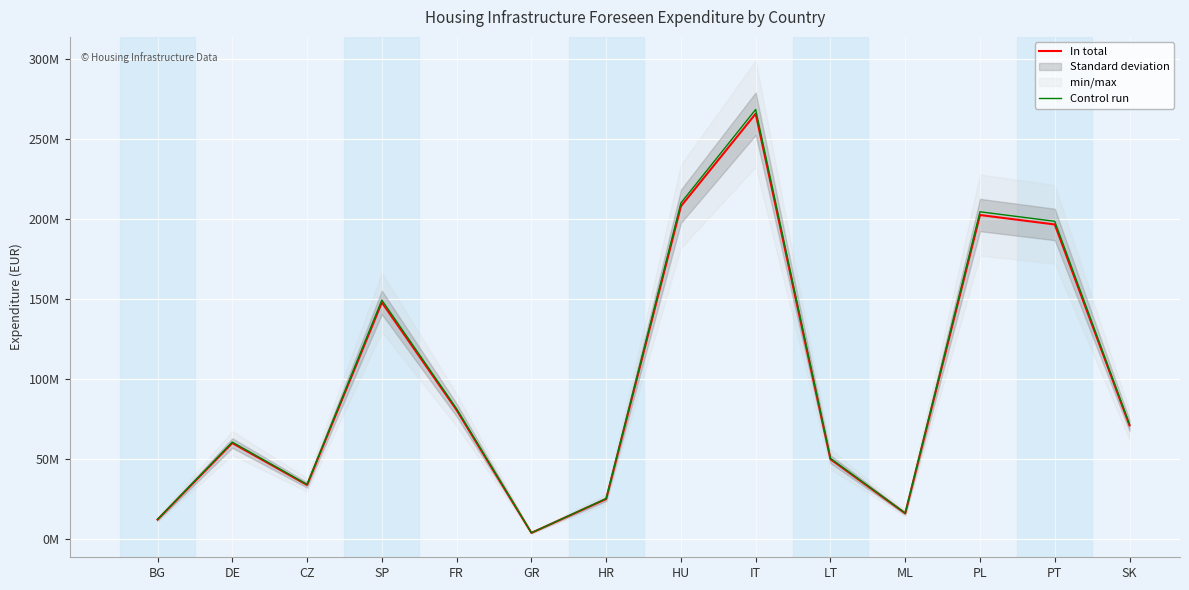

Reading left to right, what are all the values shown in this chart?

In total: BG=12133604.0	DE=60000000.0	CZ=33781275.2	SP=147985979.0	FR=80687490.4	GR=3817818.0	HR=25000000.0	HU=208143551.0	IT=266053247.0	LT=49931530.0	ML=15998670.0	PL=202675050.0	PT=196760843.0	SK=71054814.0
Control run: BG=12254940.0	DE=60600000.0	CZ=34119088.0	SP=149465838.8	FR=81494365.3	GR=3855996.2	HR=25250000.0	HU=210224986.5	IT=268713779.5	LT=50430845.3	ML=16158656.7	PL=204701800.5	PT=198728451.4	SK=71765362.1